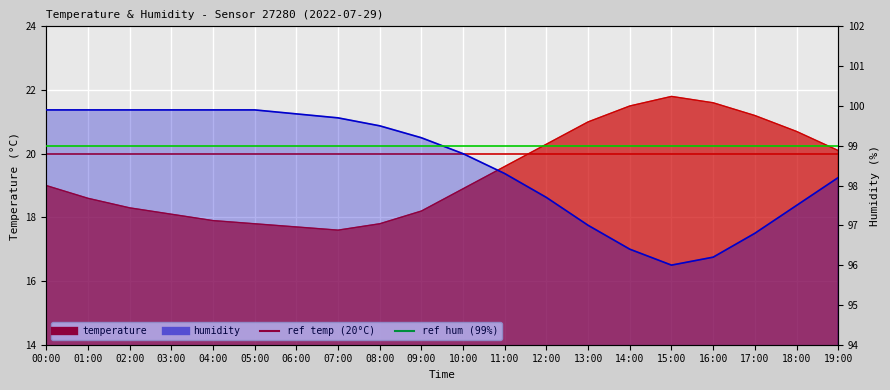

Between 09:00 and 14:00, which is larger?

14:00